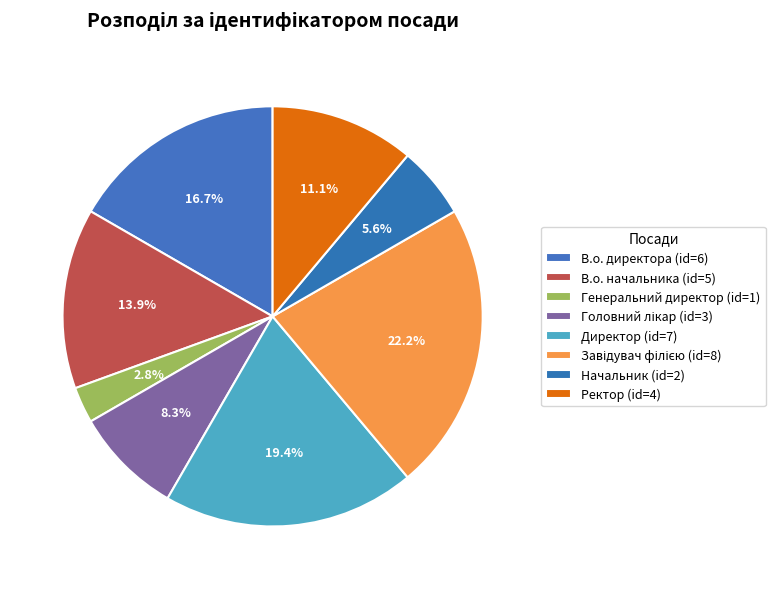

To the nearest percent, what portion does Генеральний директор represent?

3%